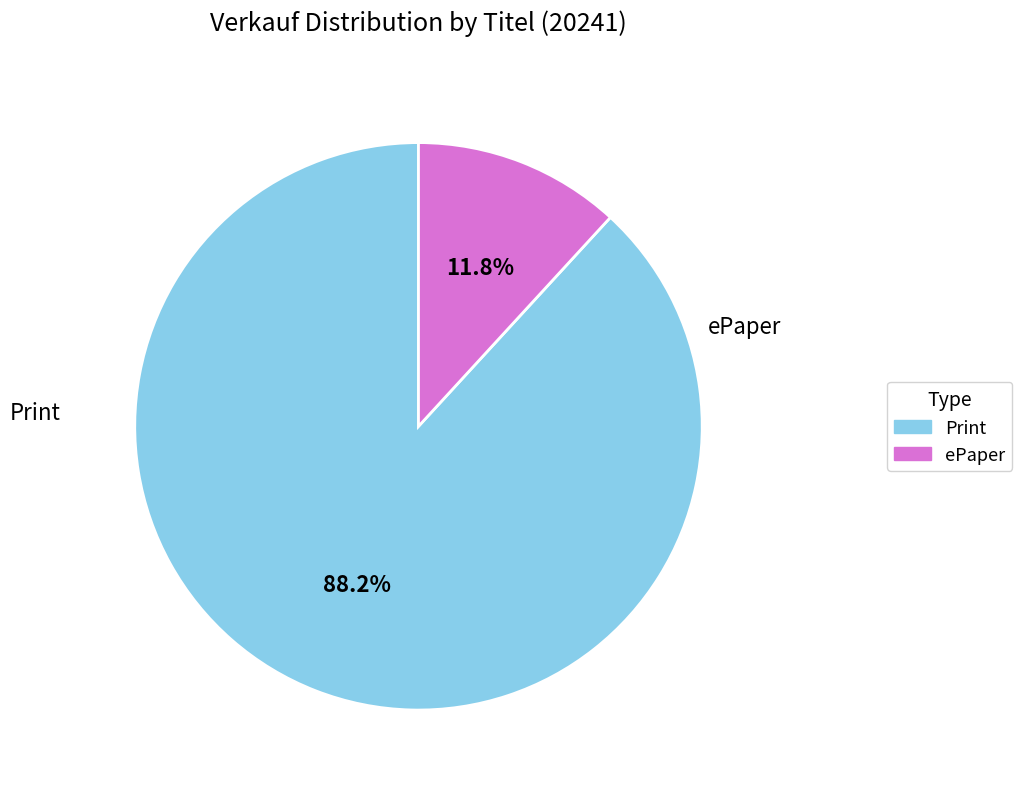

How many segments does this pie chart have?

2